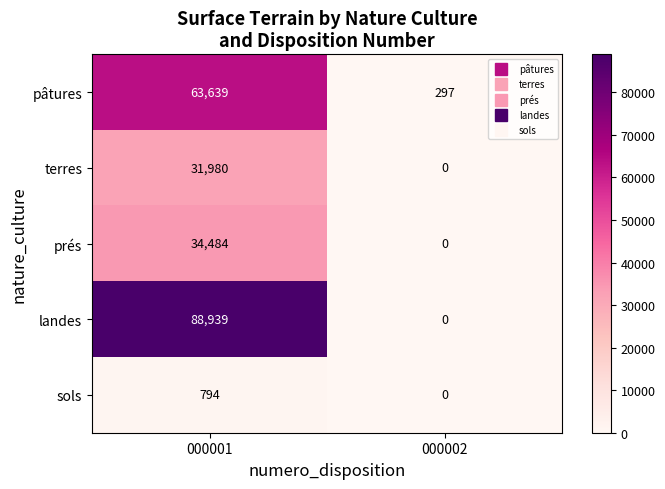

What is the spread (max minus min) of values at 000001?

88145